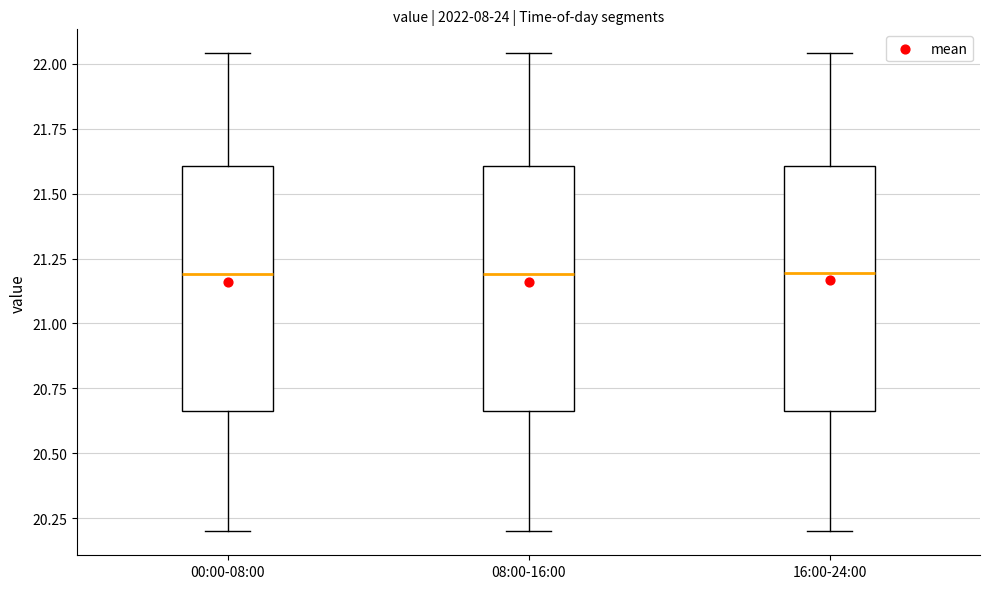

Reading left to right, transcribe this box plot: for each box, give where its median line is, the range the box spans, and where its two whiskers end, as read against the y-axis. The values are not printed on the chart, so give them approximately, as read against the axis.

00:00-08:00: median 21.20, box 20.65 to 21.60, whiskers 20.20 to 22.05
08:00-16:00: median 21.20, box 20.65 to 21.60, whiskers 20.20 to 22.05
16:00-24:00: median 21.20, box 20.65 to 21.60, whiskers 20.20 to 22.05